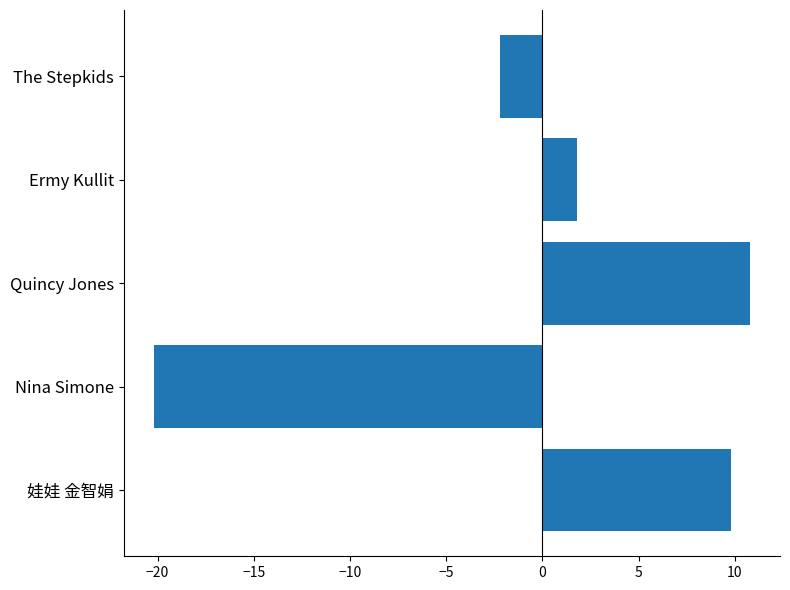

Rank the categories by value from highest to lowest.

Quincy Jones, 娃娃 金智娟, Ermy Kullit, The Stepkids, Nina Simone